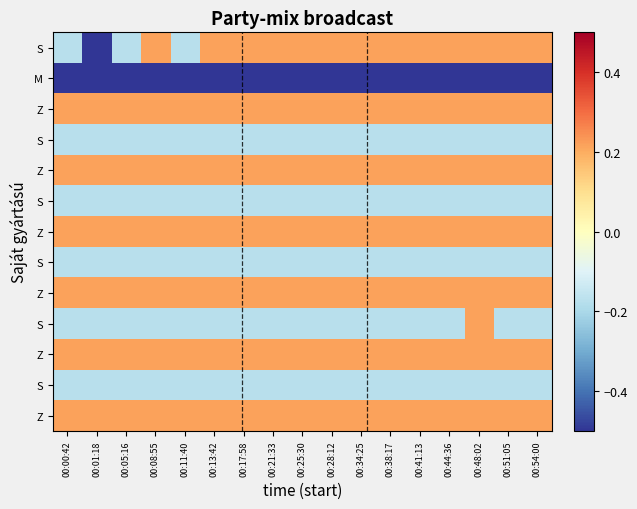

What is the smallest value displayed?

-0.6